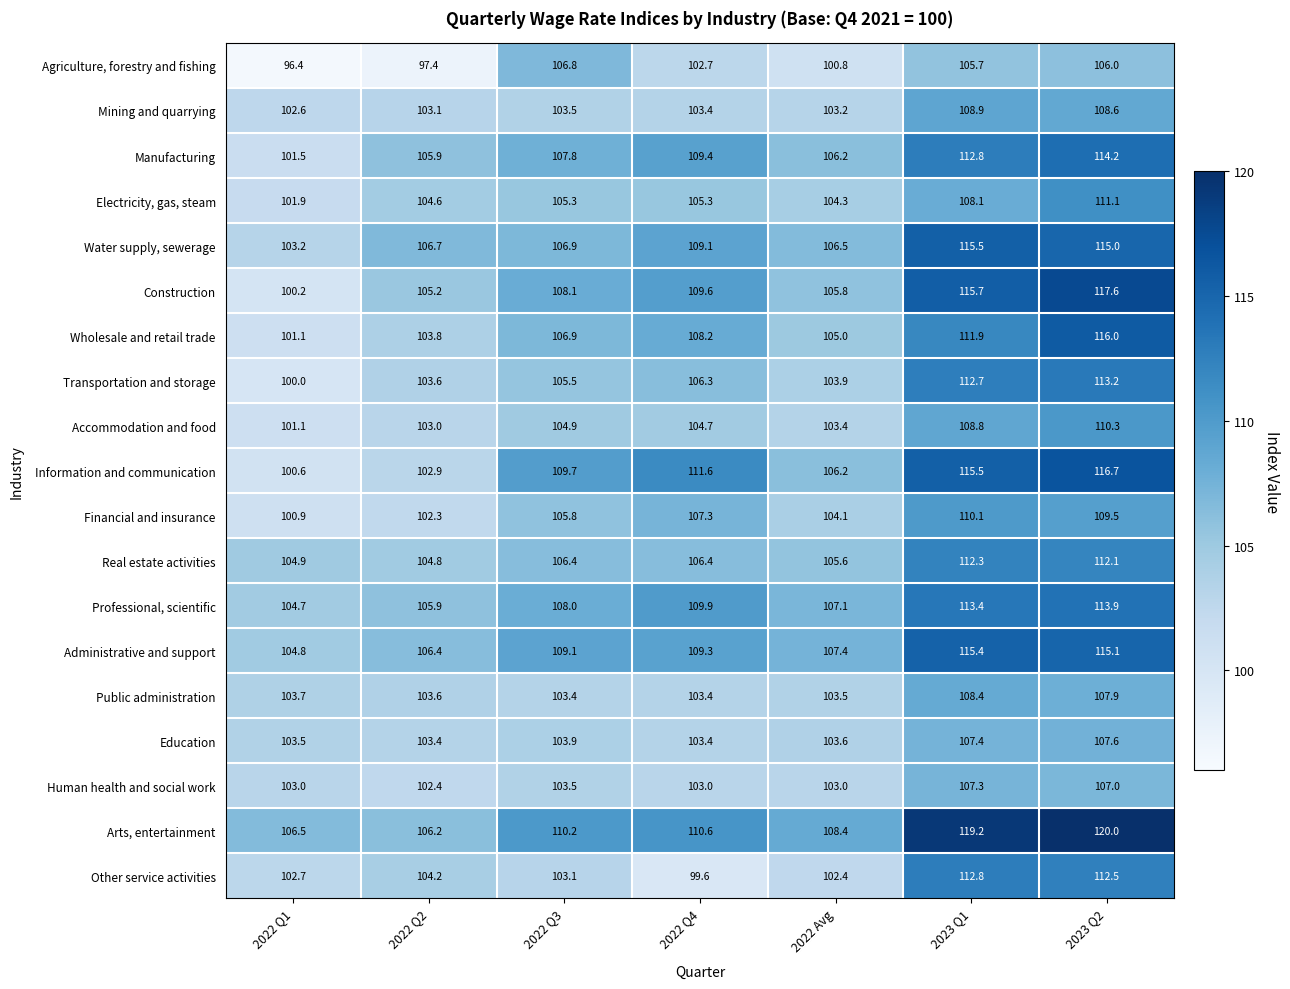

Which series changed the most between 2022 Q4 and 2023 Q1?

Other service activities